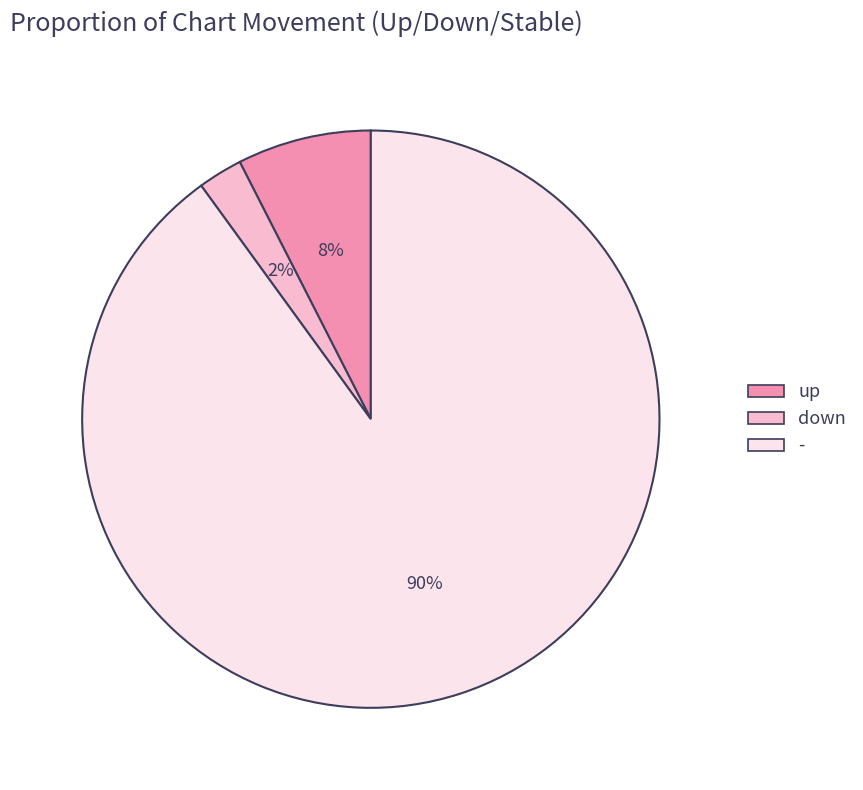

Is it true that - is 90% of the pie?

True